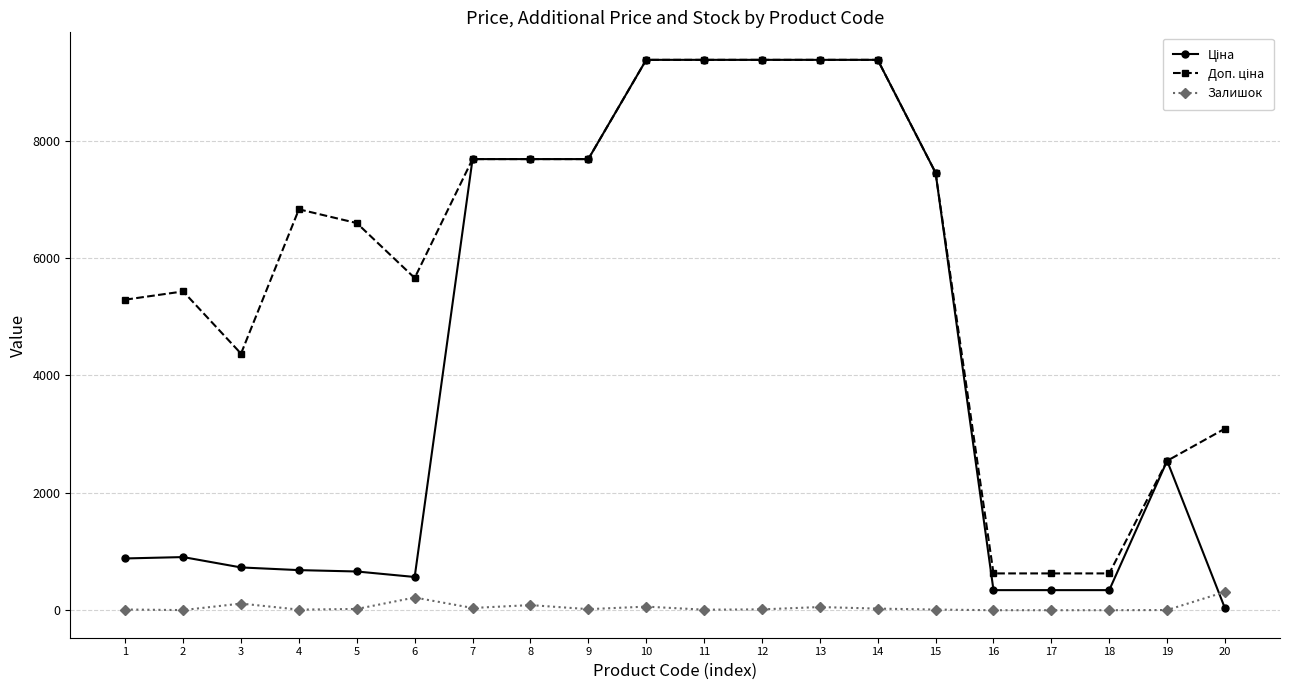

What is the value of the Залишок point at the 6th from the left?

216.0